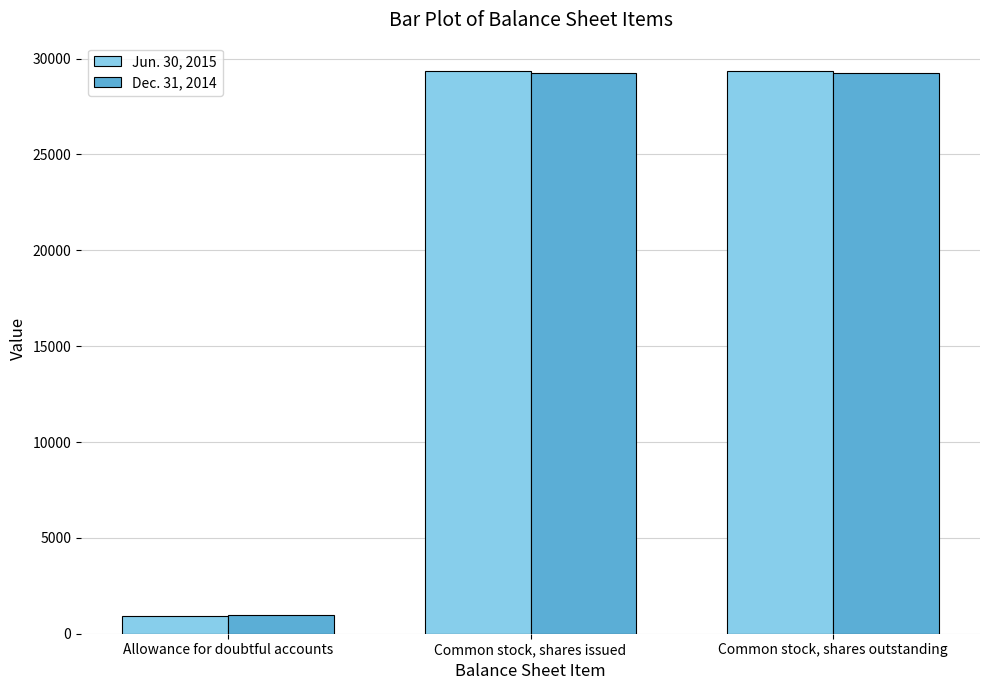

How many groups of bars are there?

3